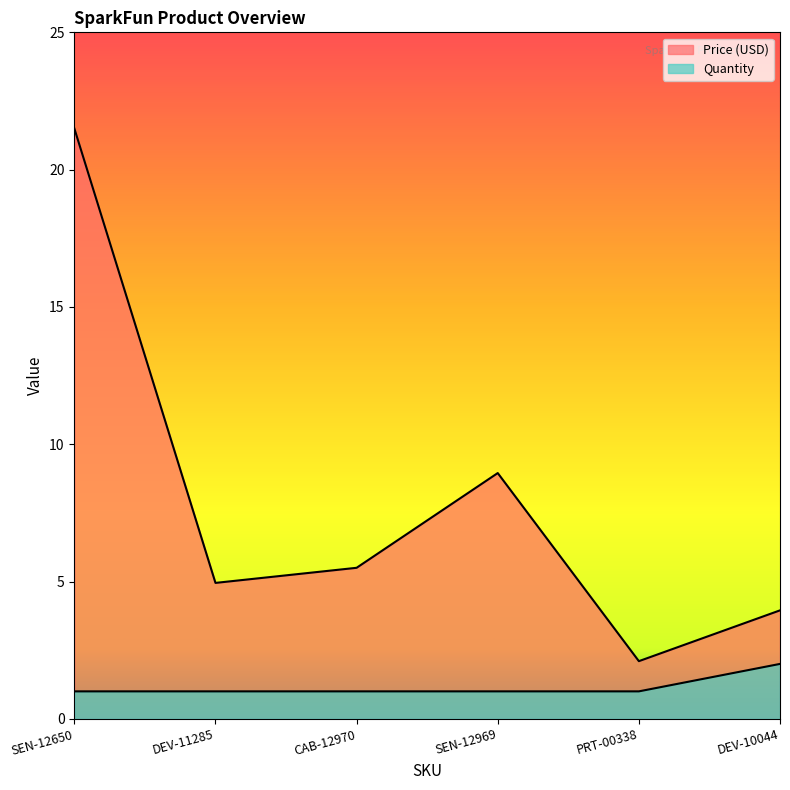

What is the value of the Price (USD) point at the 3rd from the left?

5.5